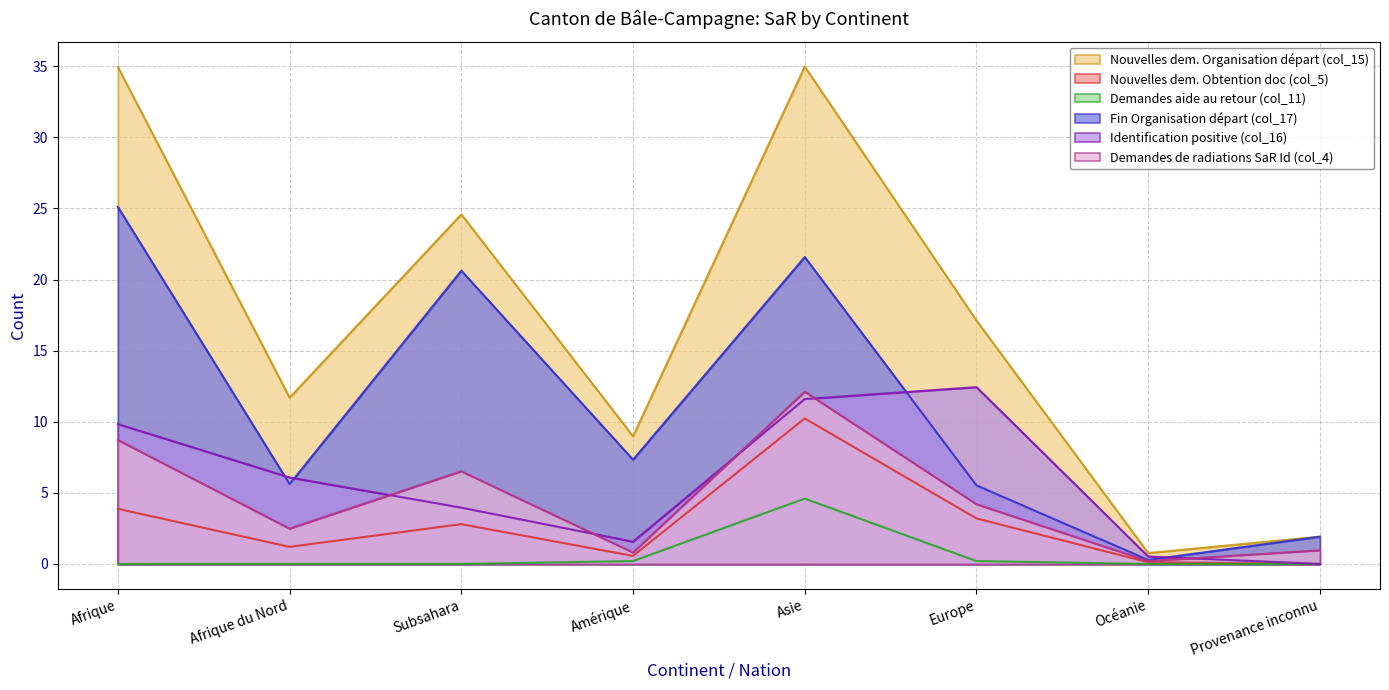

In Fin Organisation départ (col_17), how many points are higher than both neighbors (excluding endpoints)?

2